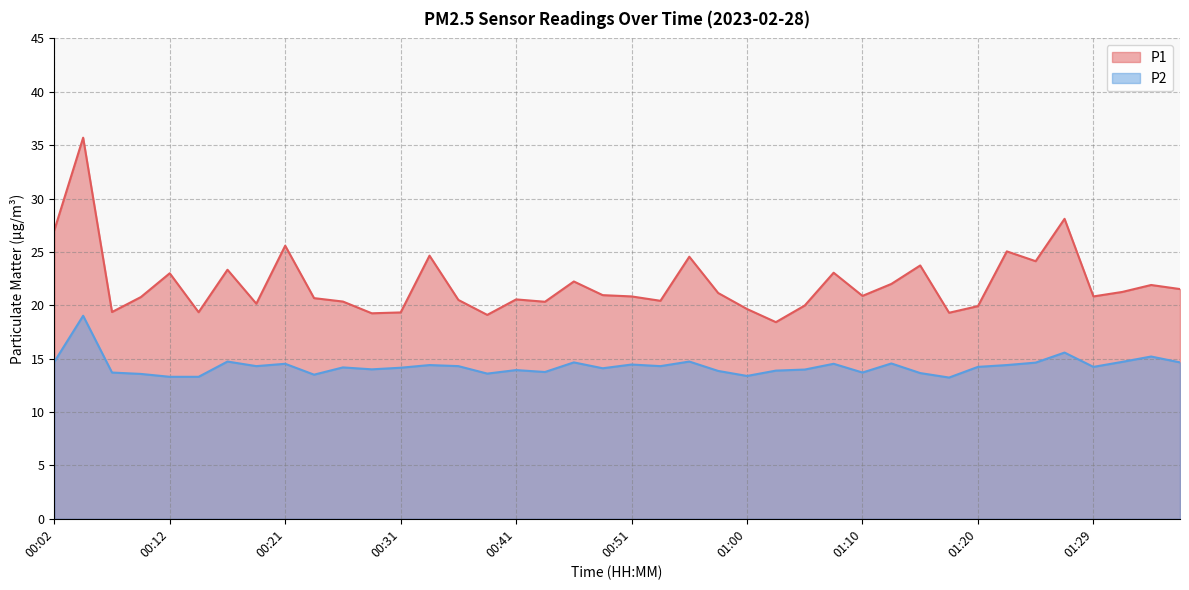

What are all the series names shown in the legend?

P1, P2